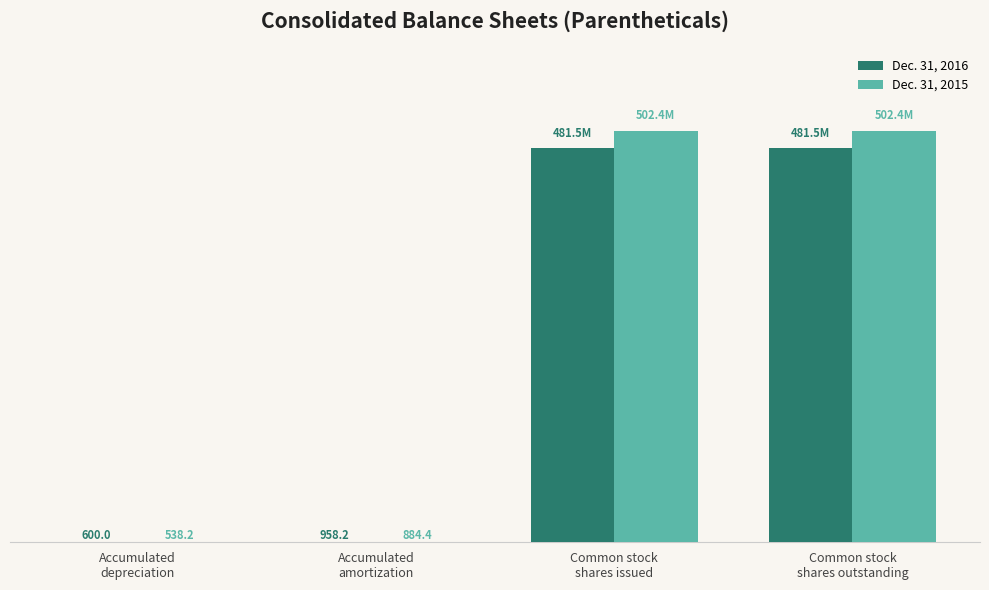

What is the average value of the Dec. 31, 2015 series?

251200355.7